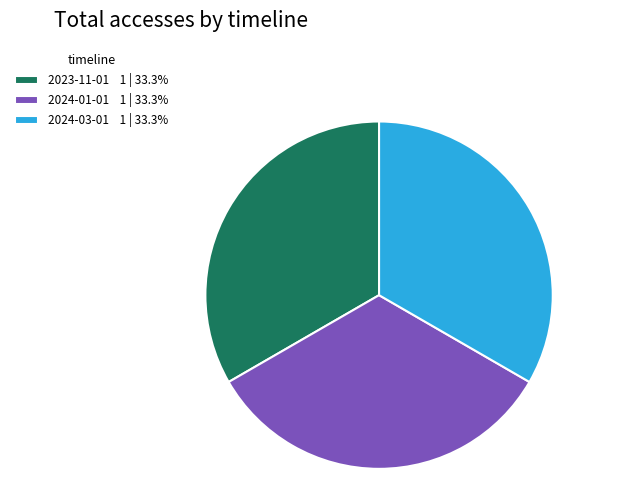

Is there a majority slice in this chart?

No